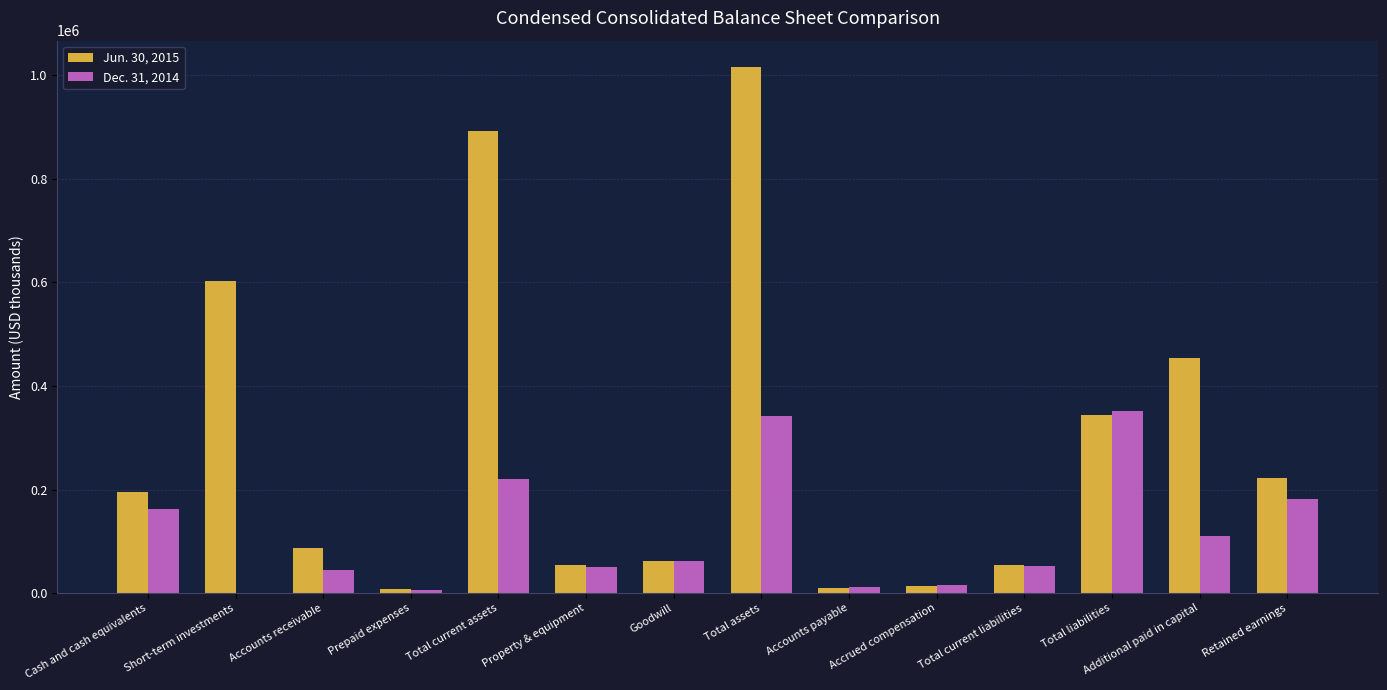

The Jun. 30, 2015 series shows 453445 at Additional paid in capital. True or false?

True